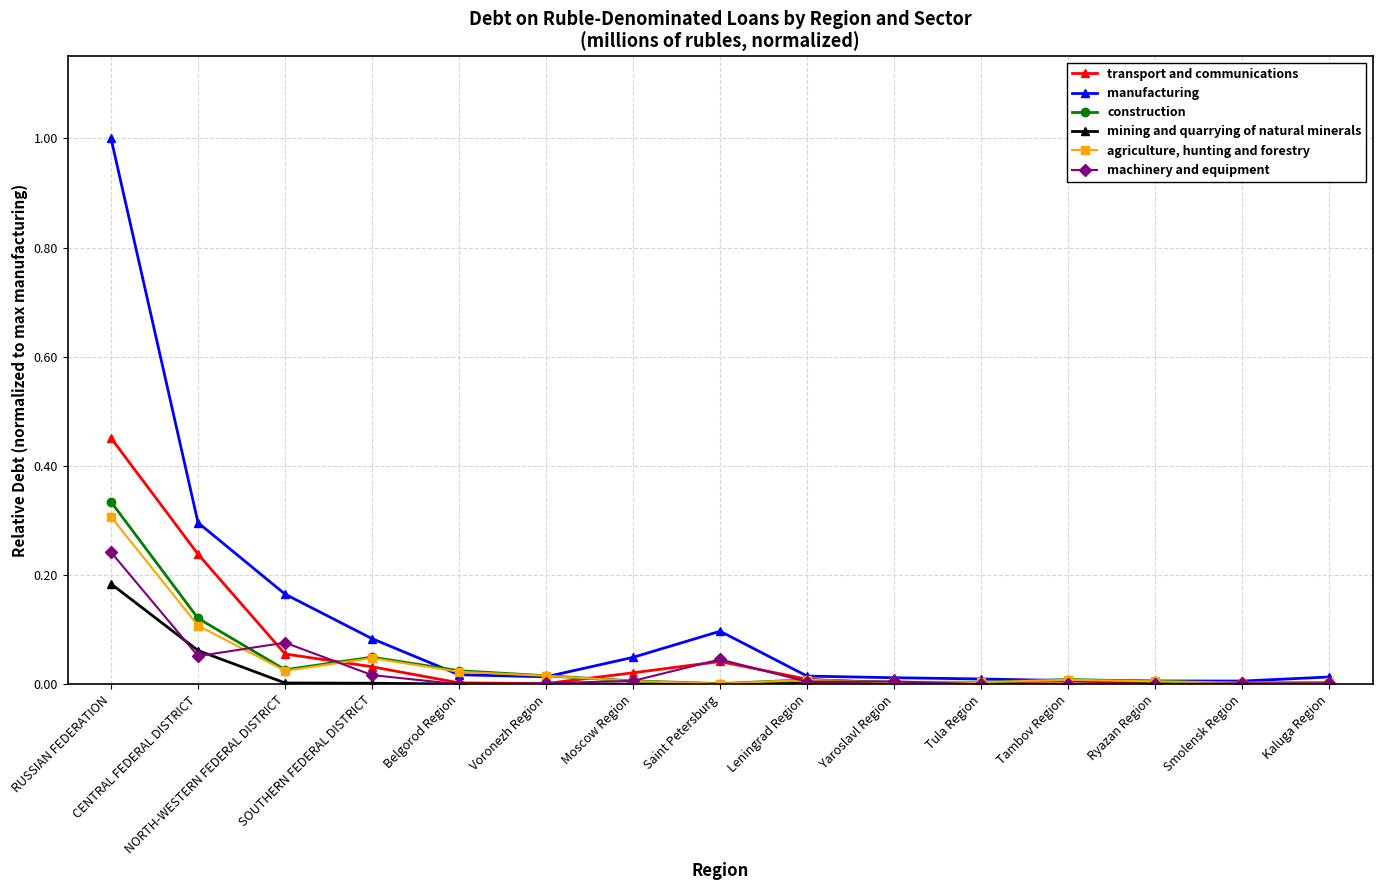

Which series has the largest range (max minus min)?

manufacturing